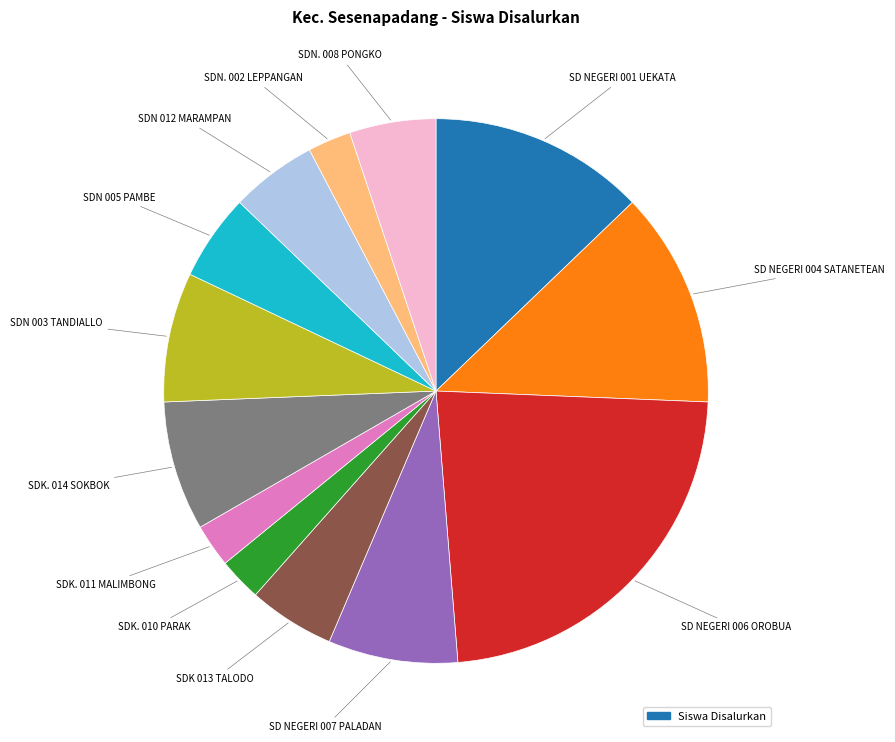

Does any single category account for the majority?

No